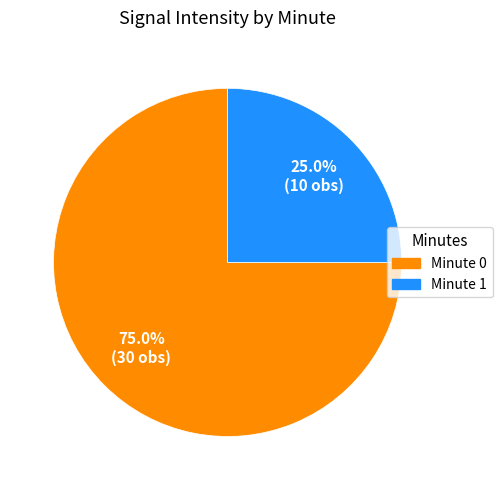

Which has a higher value, Minute 1 or Minute 0?

Minute 0